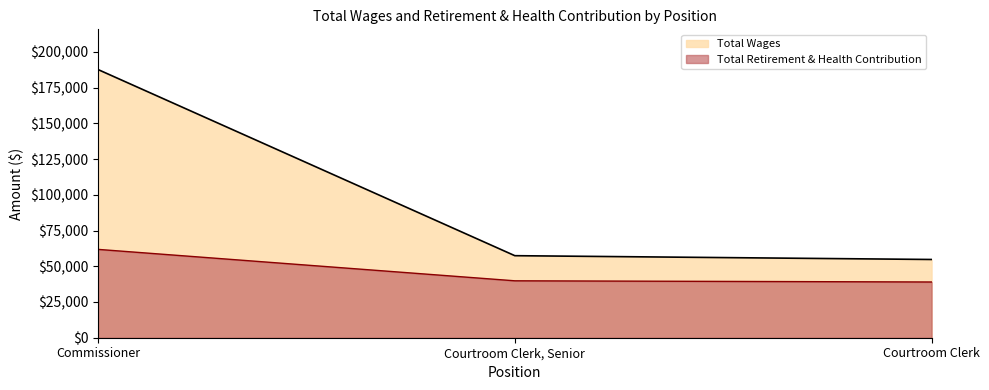

What is the value of the Total Wages point at the 3rd from the left?

54739